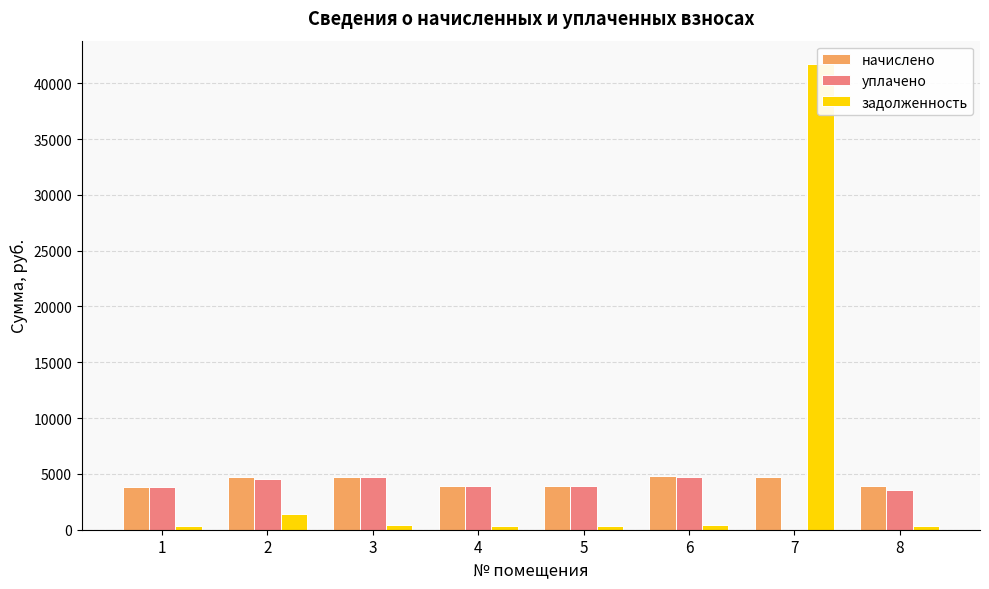

Which category has the highest value across all series?

7